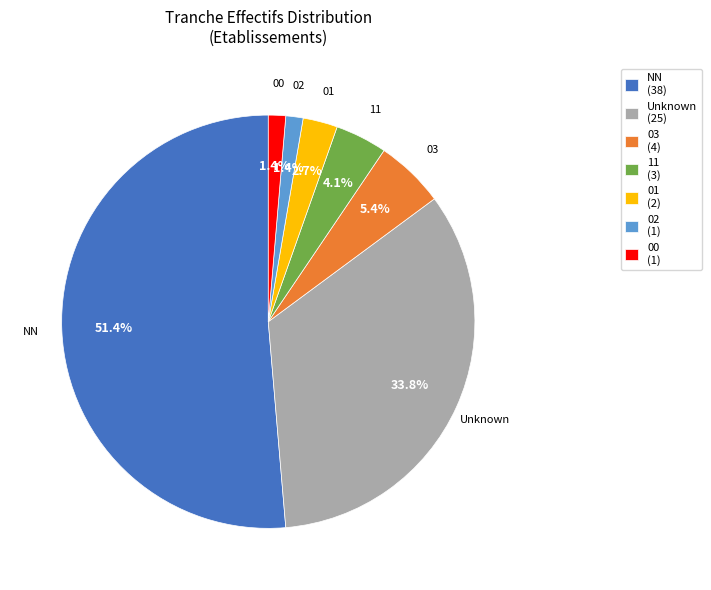

What percentage do 01 and 03 together represent?

8.1%